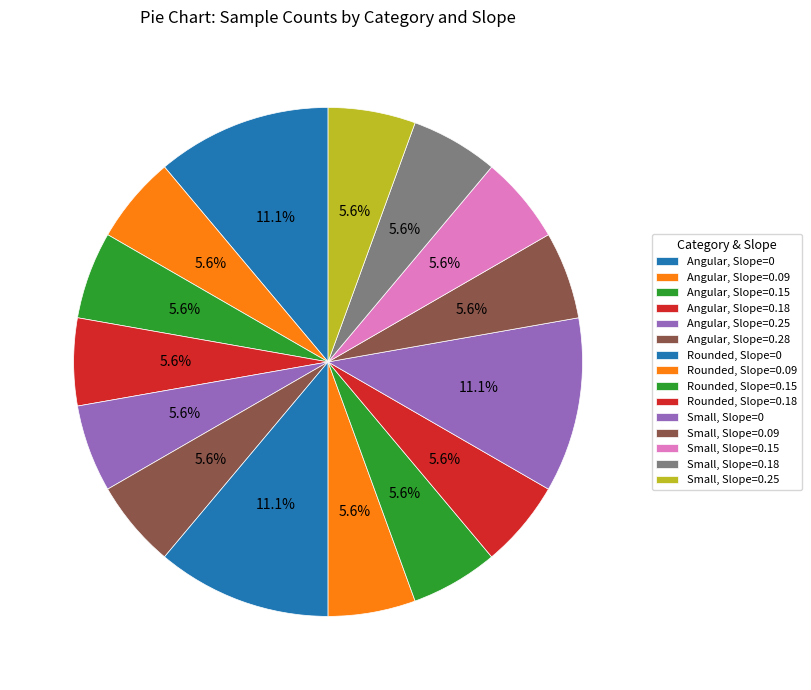

How many slices are in this pie chart?

15